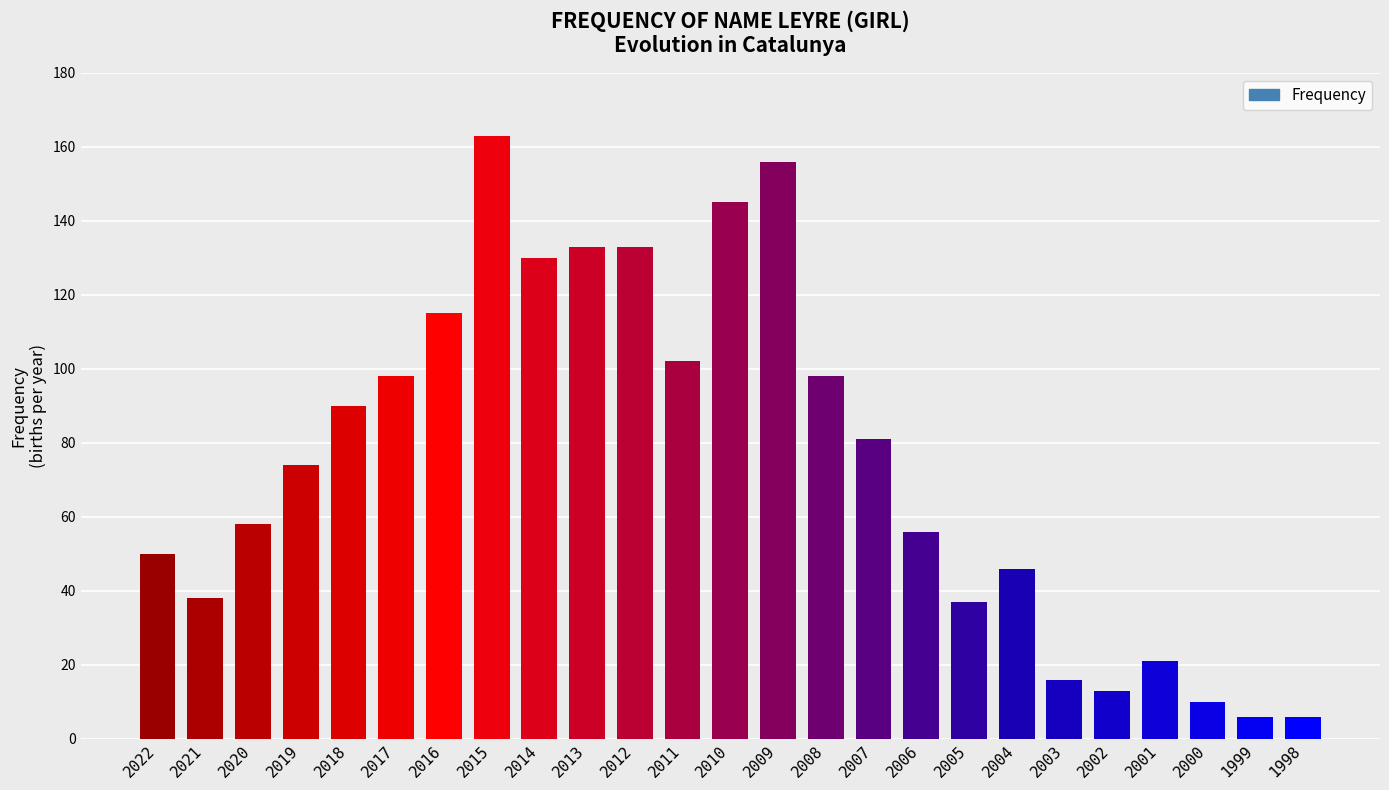

What is the change in value from 2014 to 2009?

+26